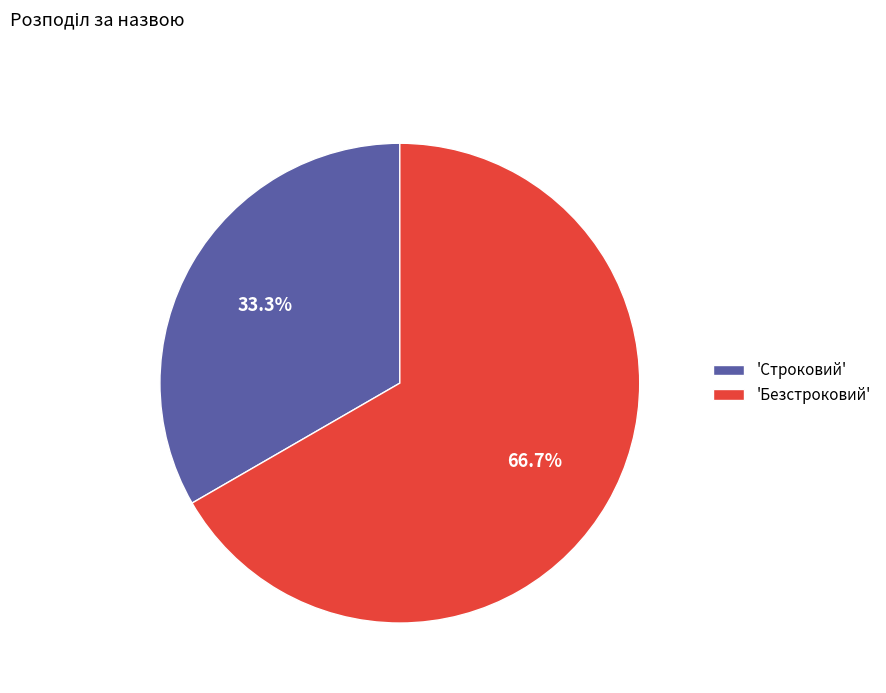

How much of the chart is everything except 'Безстроковий'?

33.3%